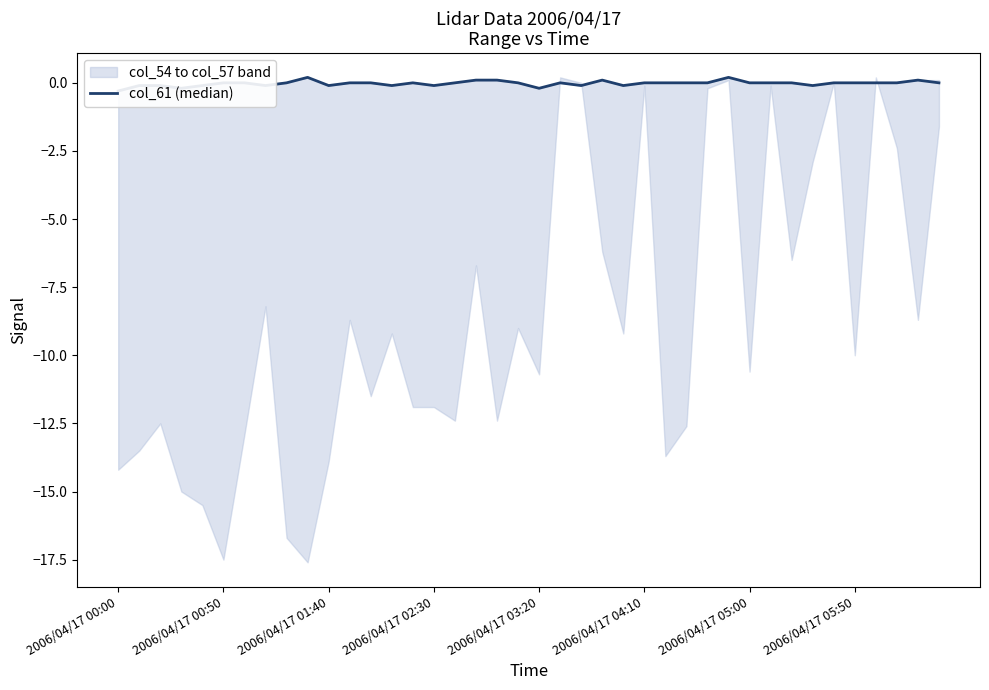

How many negative values are there?

13